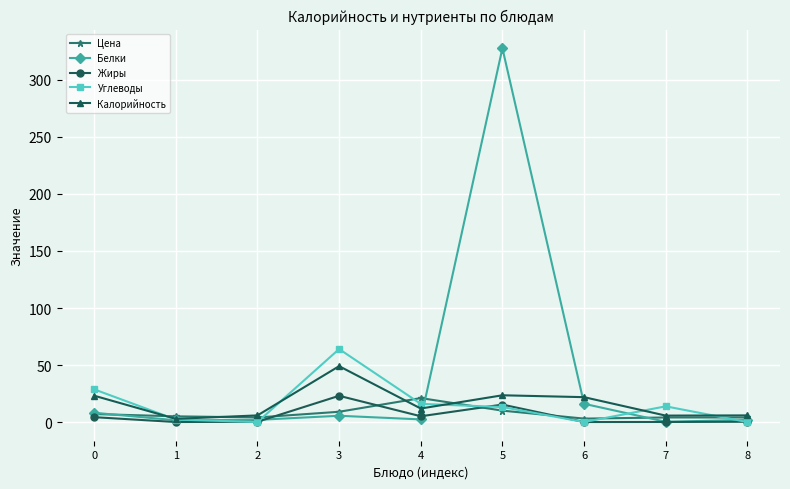

The value of Углеводы at 6 is 32.8. True or false?

False